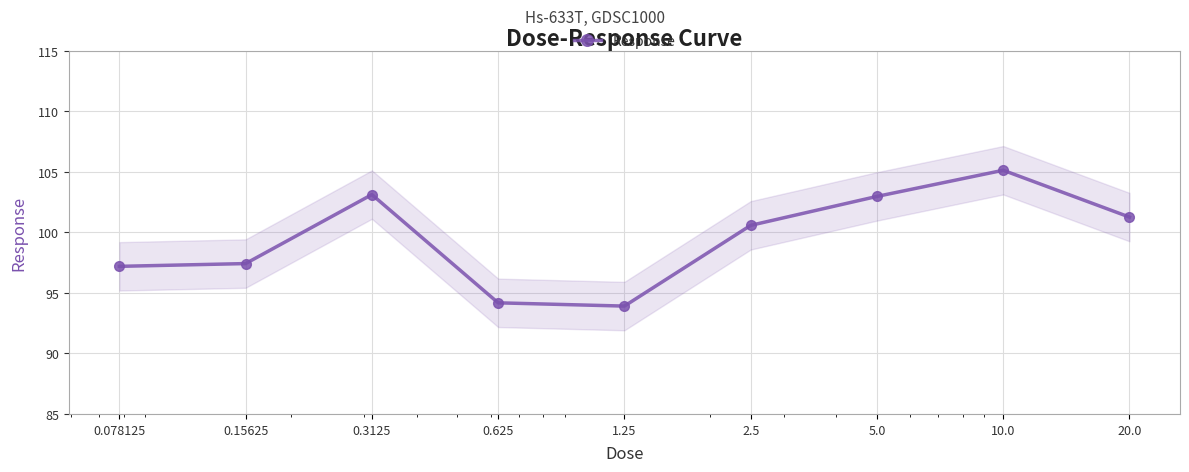

The value at 5.0 is 169.7. True or false?

False